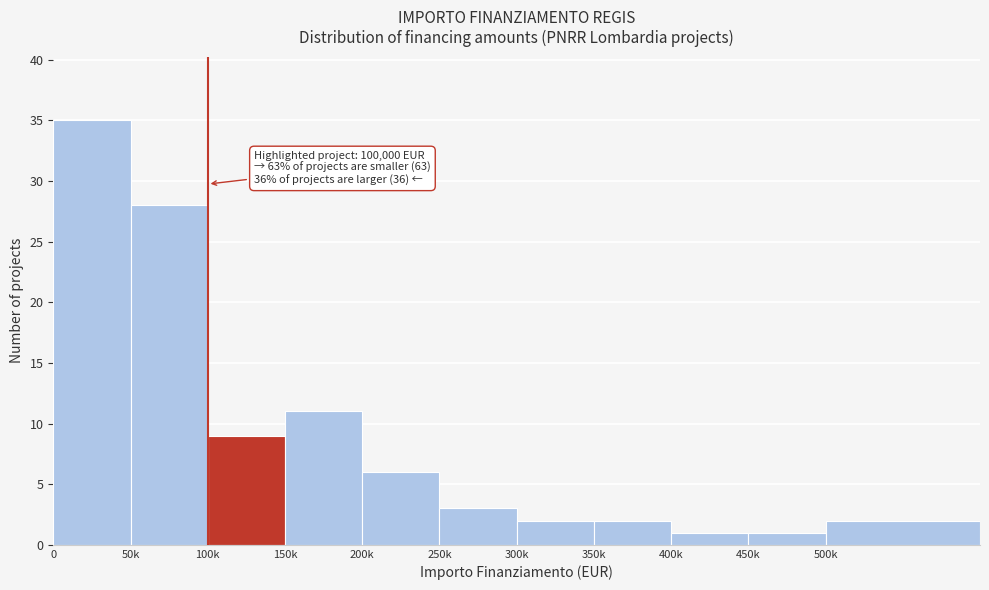

Reading left to right, list all the values displayed in this chart.

0=35	50k=28	100k=9	150k=11	200k=6	250k=3	300k=2	350k=2	400k=1	450k=1	500k=2